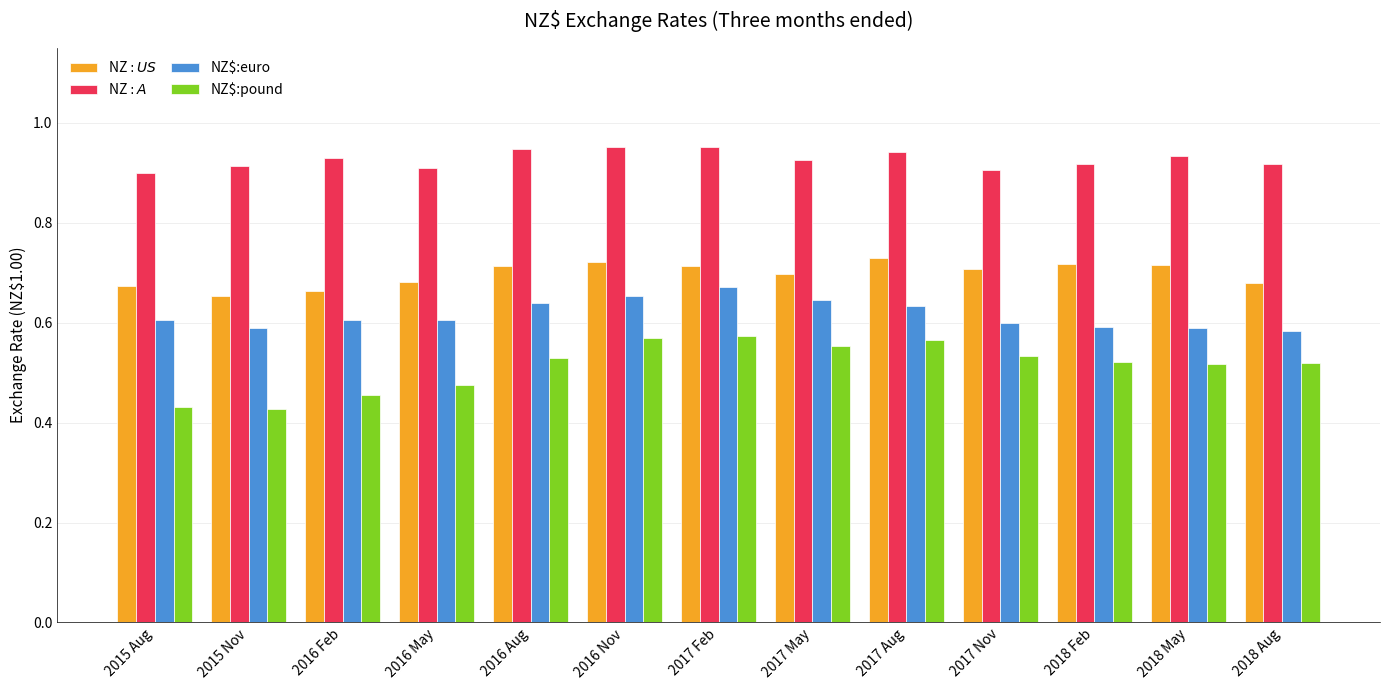

Which series changed the most between 2015 Nov and 2018 Feb?

NZ$:pound